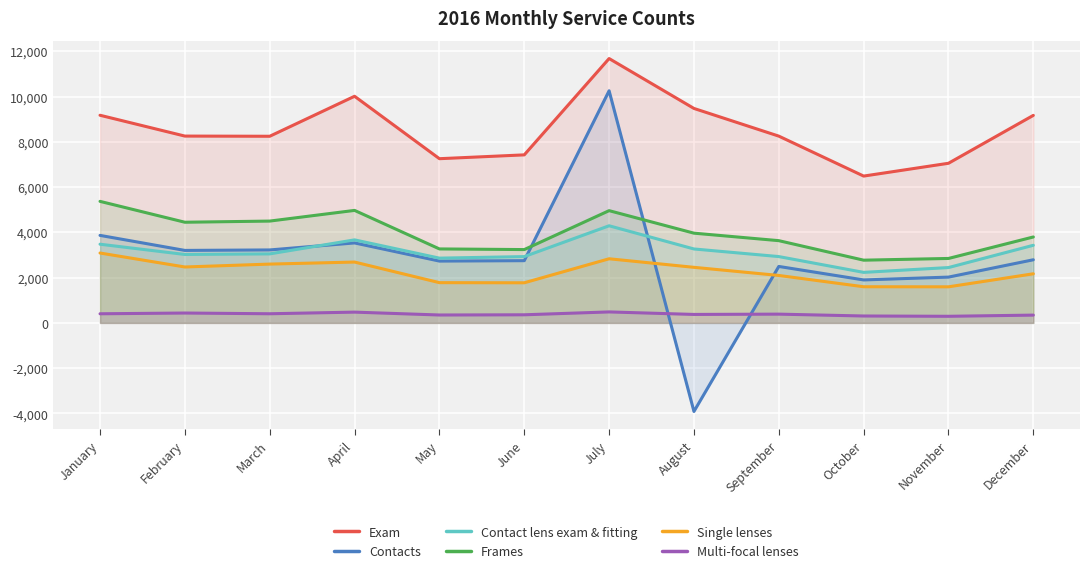

Where is Exam nearest to the value 9082?

December